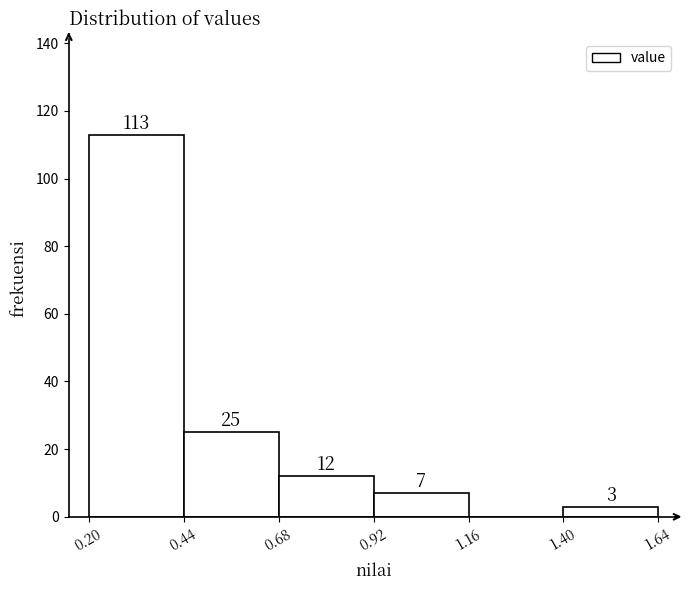

Which range on the x-axis has the tallest bar?

0.20 to 0.44